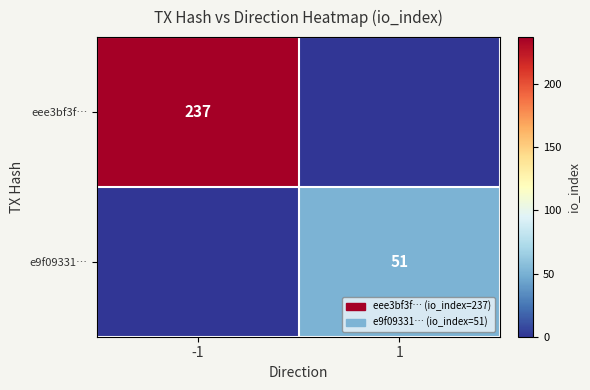

The eee3bf3f… series shows 403 at -1. True or false?

False